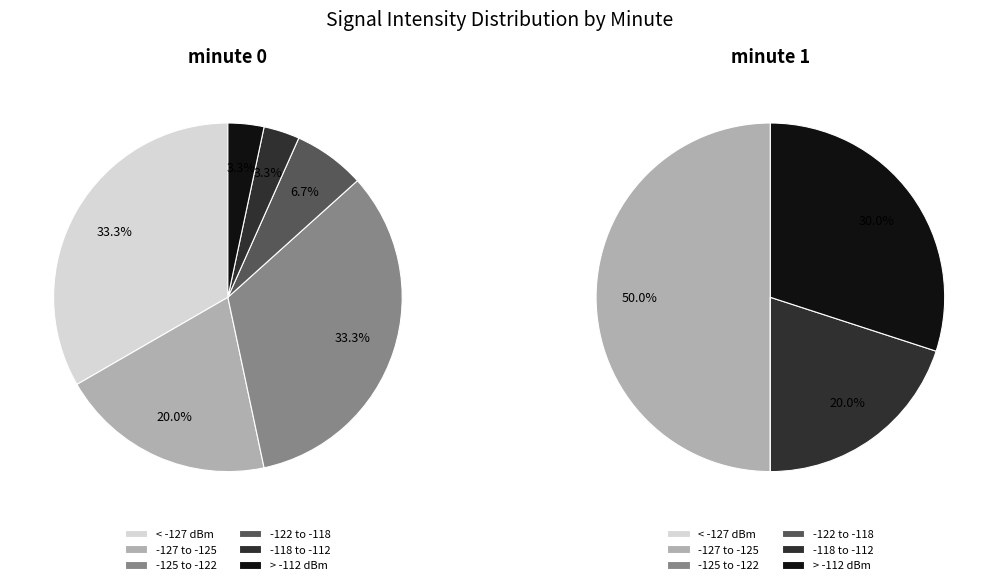

What is the largest slice in the pie chart?

33